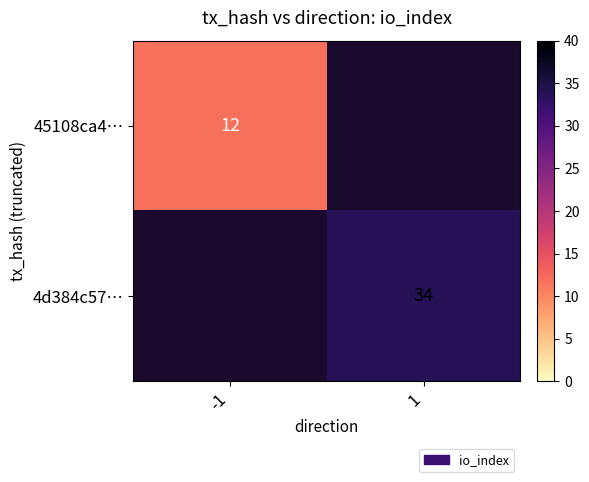

How many distinct data groups are displayed?

2